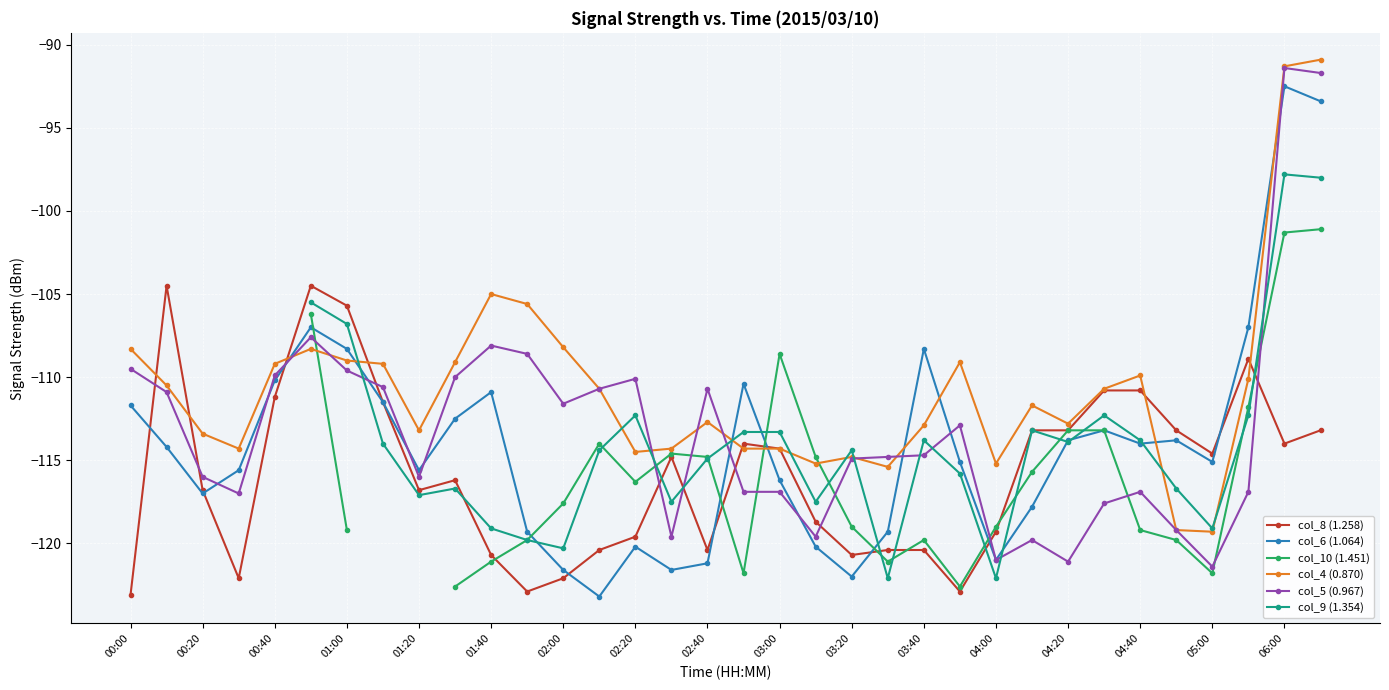

How many intersections are there between col_5 (0.967) and col_10 (1.451)?

9